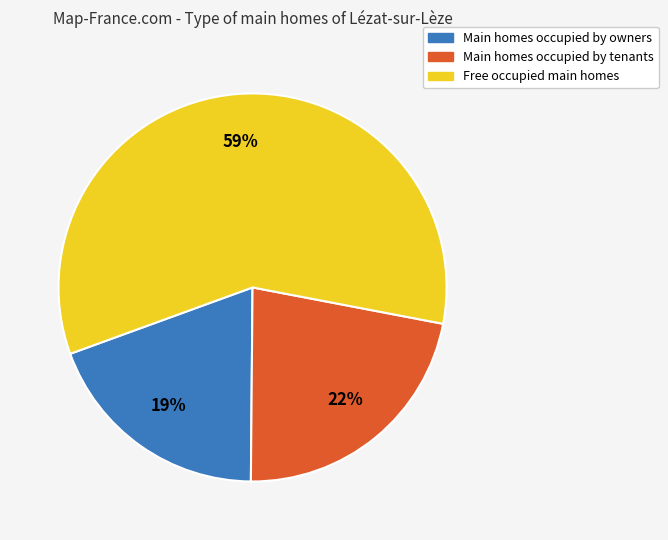

To the nearest percent, what is the average slice percentage?

33%